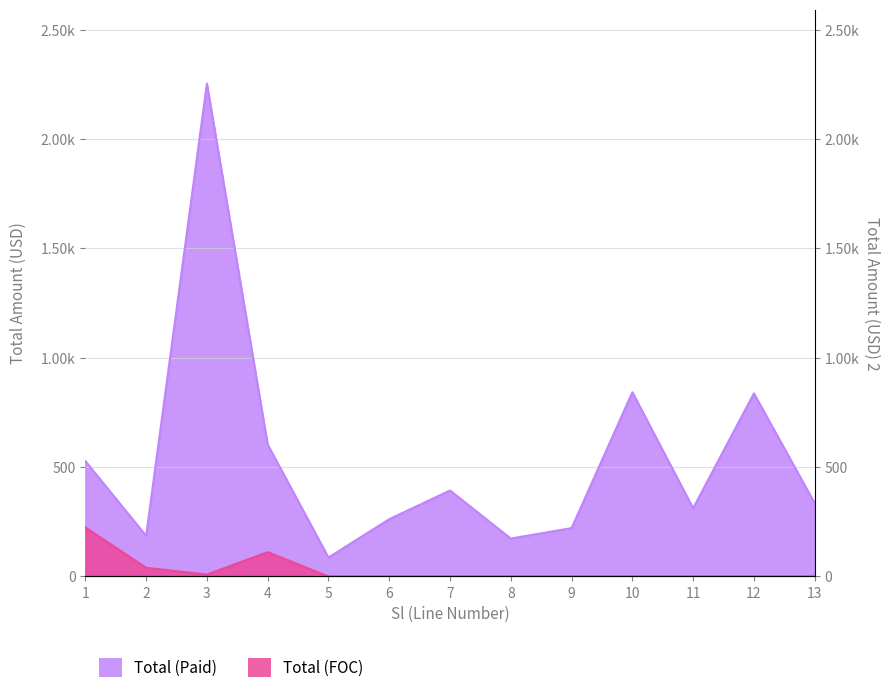

True or false: Total (FOC) has more than 2 interior local peaks.

False